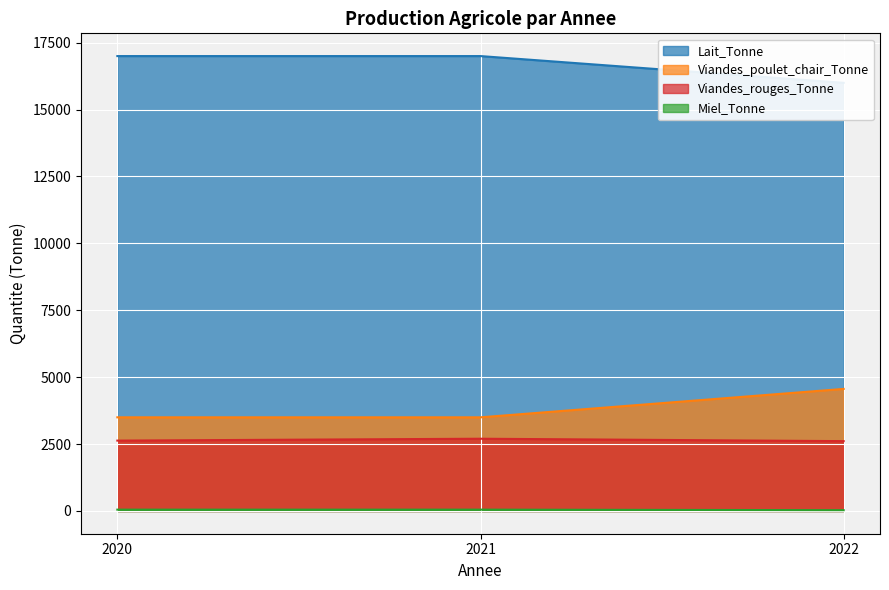

Which has a higher value, 2020 or 2021?

2021